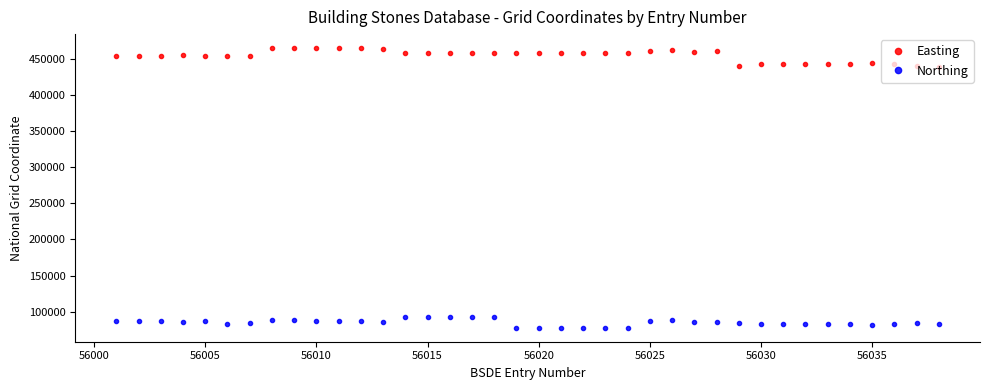

What are all the series names shown in the legend?

Easting, Northing